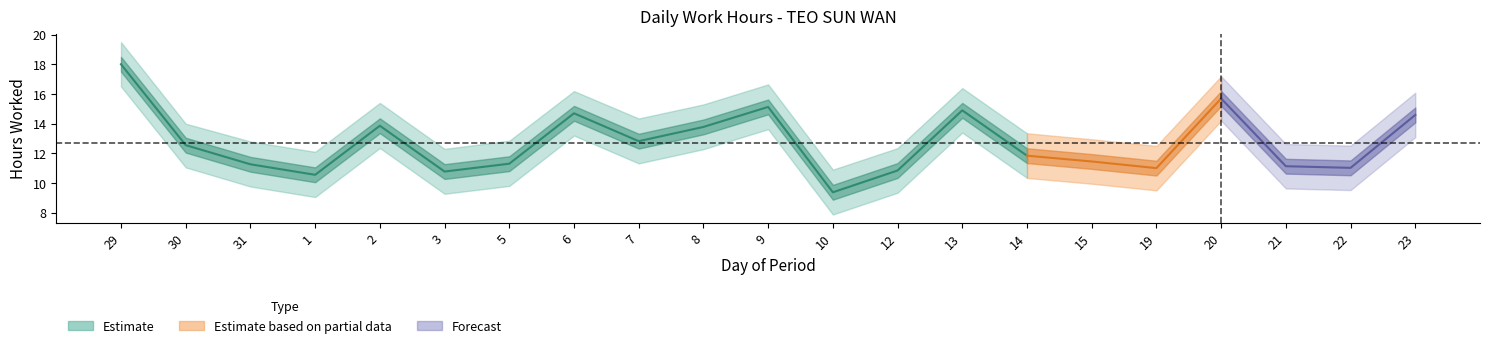

At which category does Low_upper reach its first local valley?

1